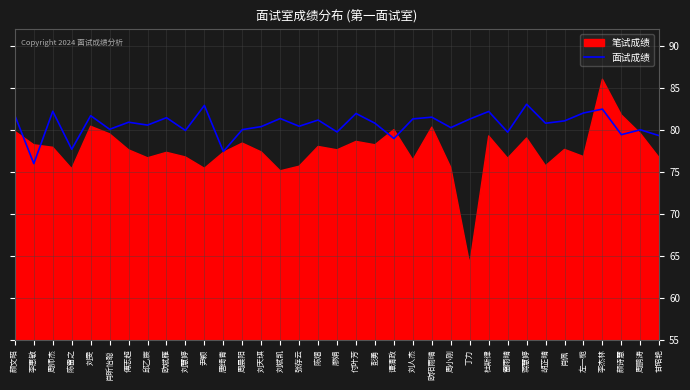

Which has a higher value, 李杰林 or 陈熠?

李杰林